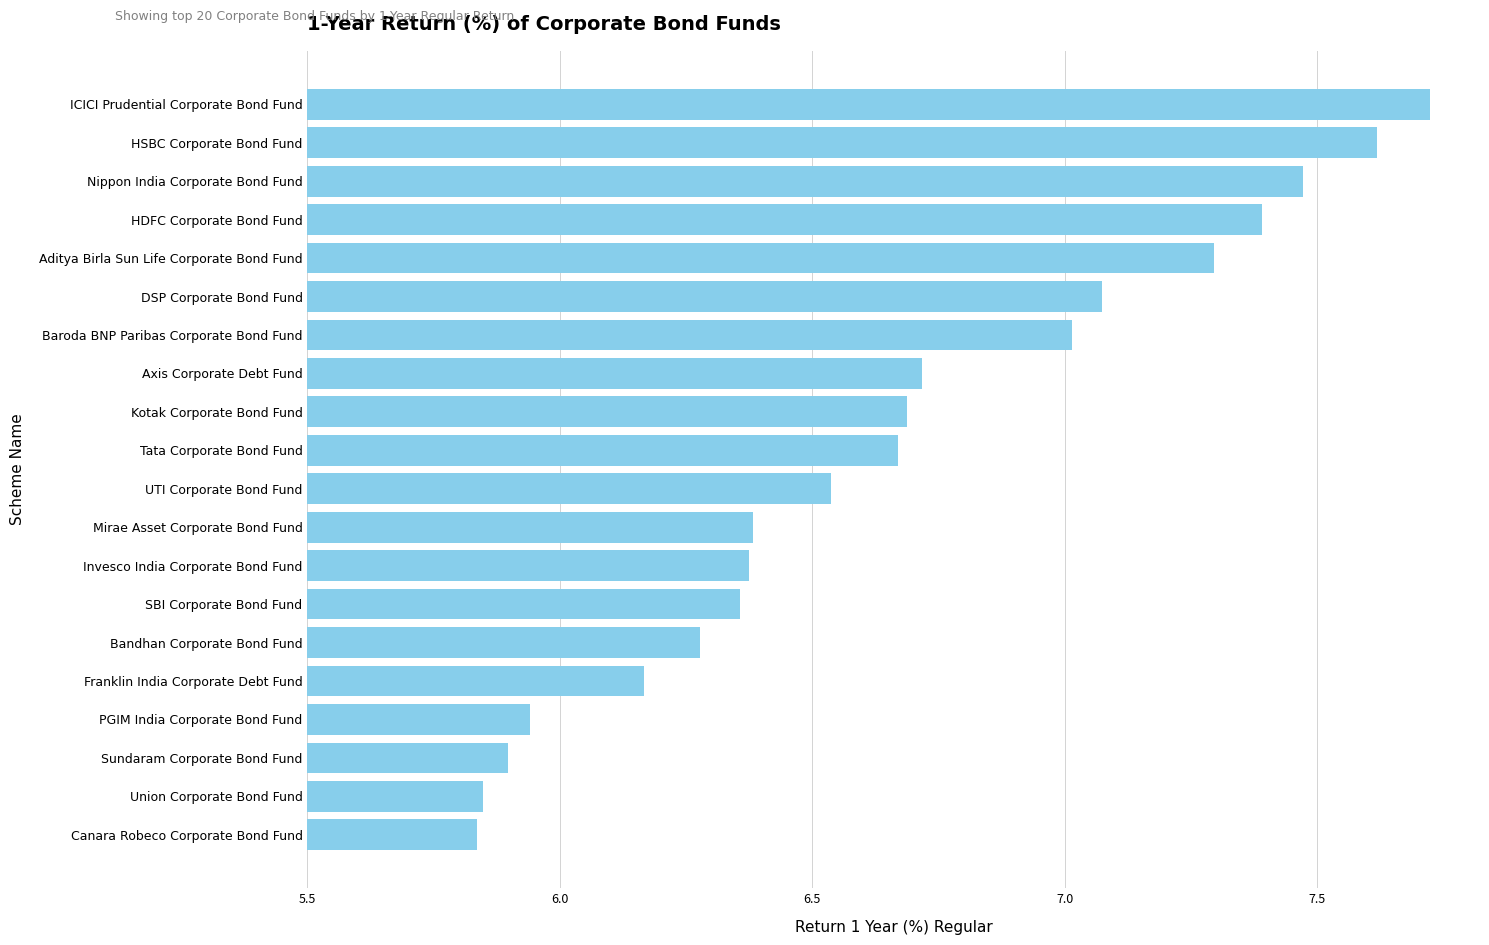

What is the difference between the maximum and second lowest values?

1.9